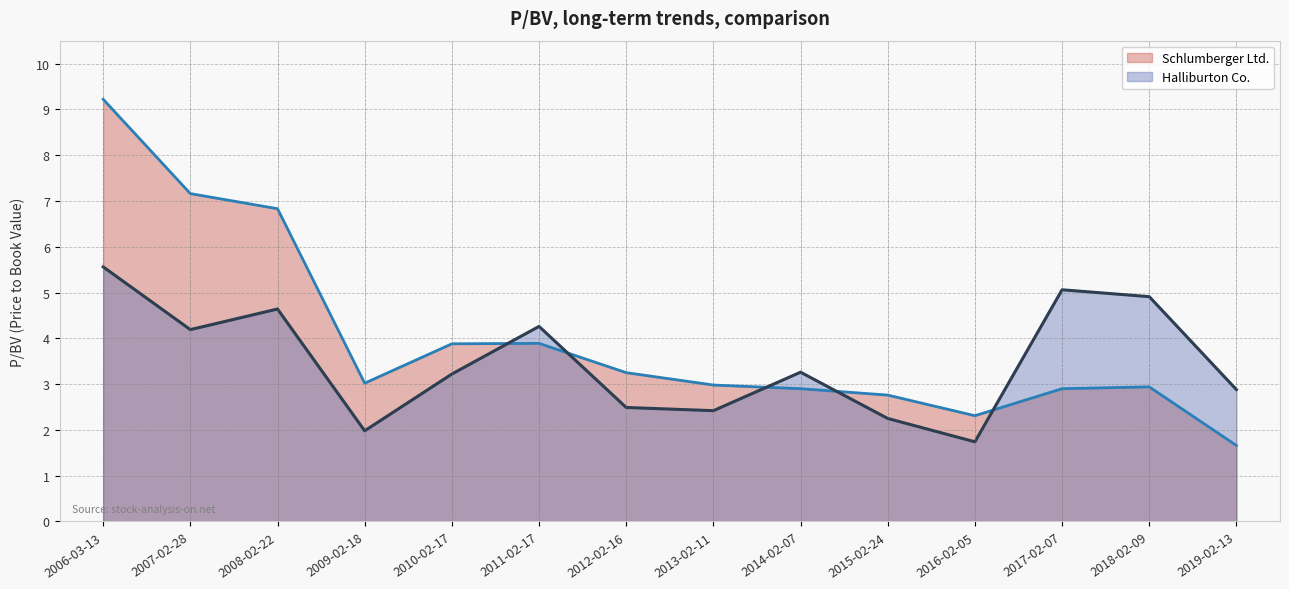

What is the value of the Schlumberger Ltd. point at the 1st from the left?

9.2